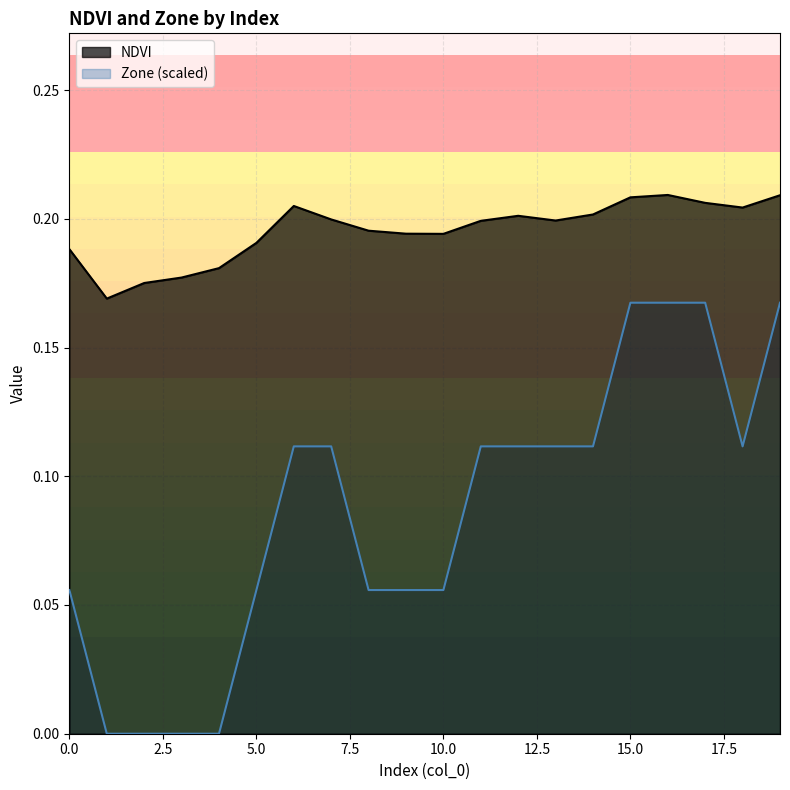

What is the value of the Zone point at the 15th from the left?

0.1